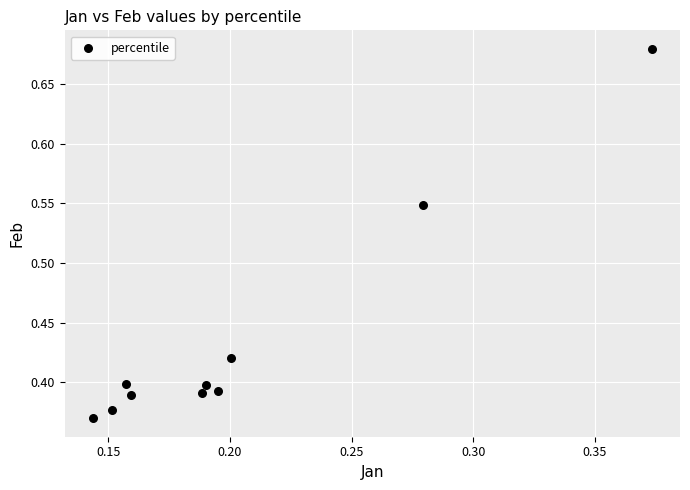

What is the range of Y values (max minus min)?

0.3